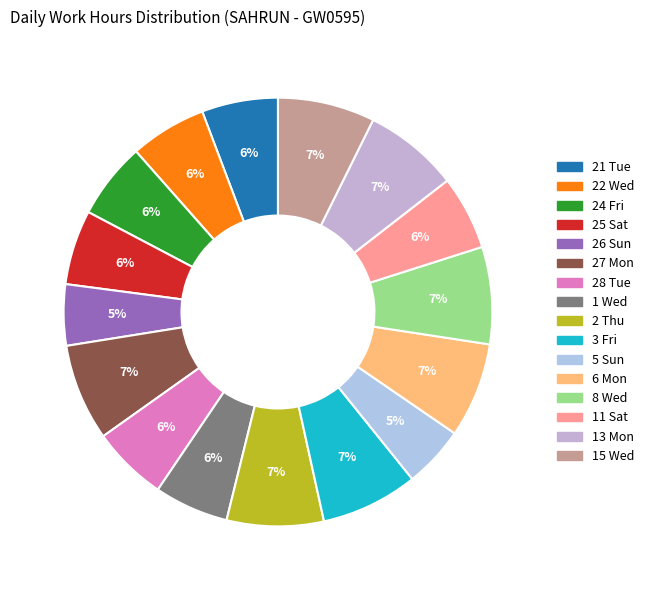

Do 2 Thu and 3 Fri together represent more than half of the pie?

No